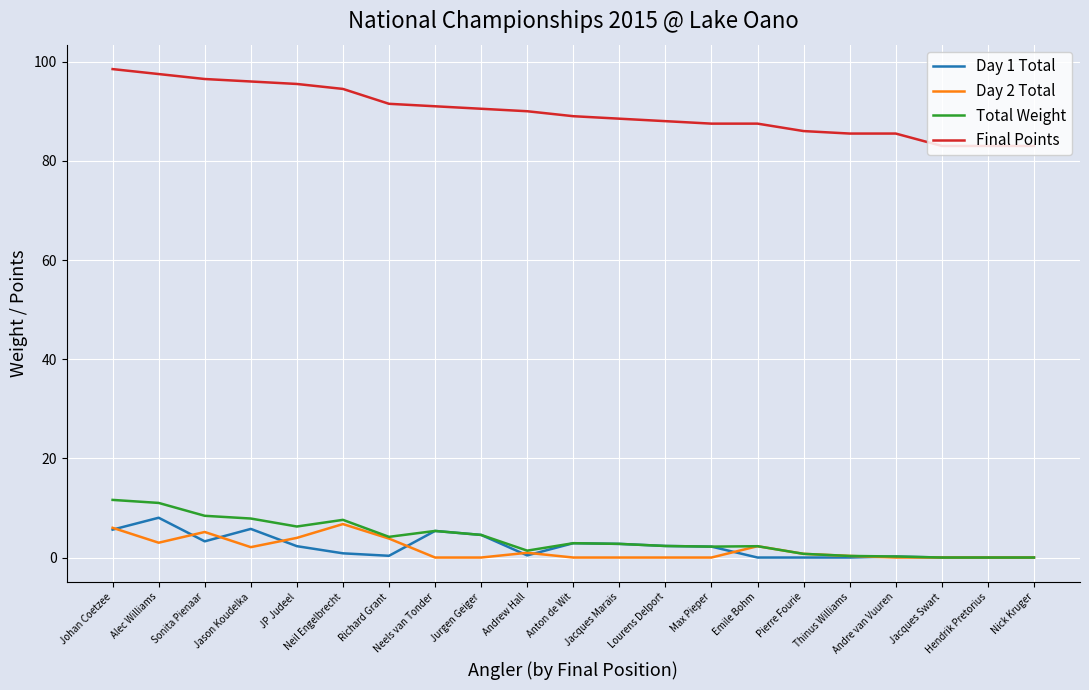

What position from the left is Jacques Marais?

12